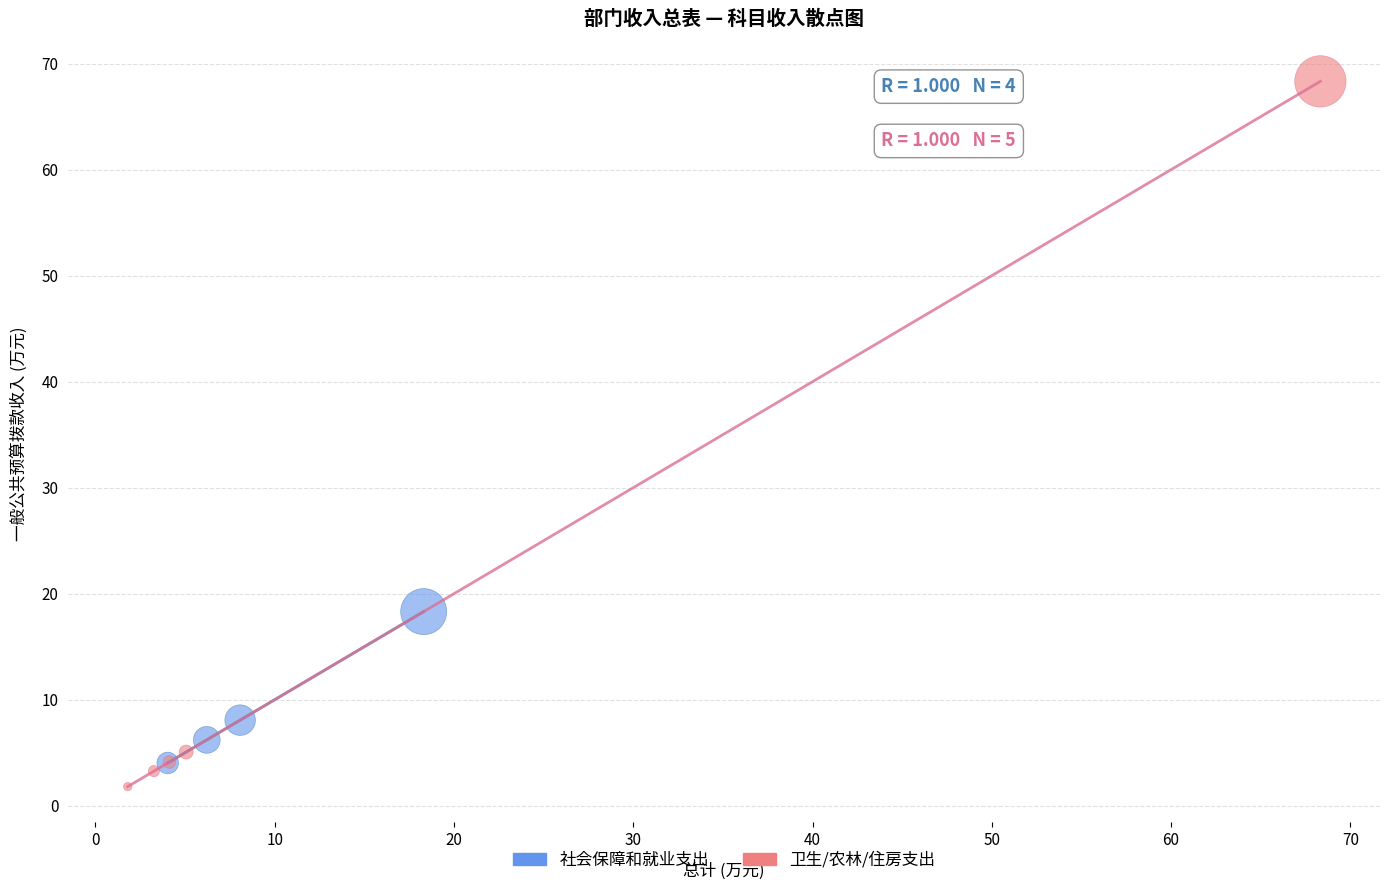

Which series has the widest spread of Y values?

卫生/农林/住房支出